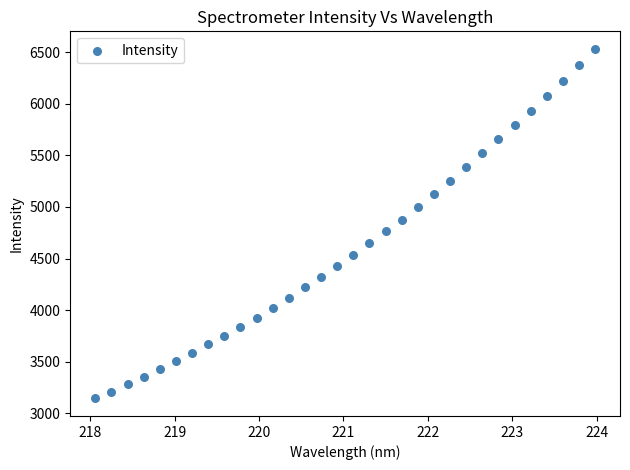

What is the range of X values (max minus min)?

5.9